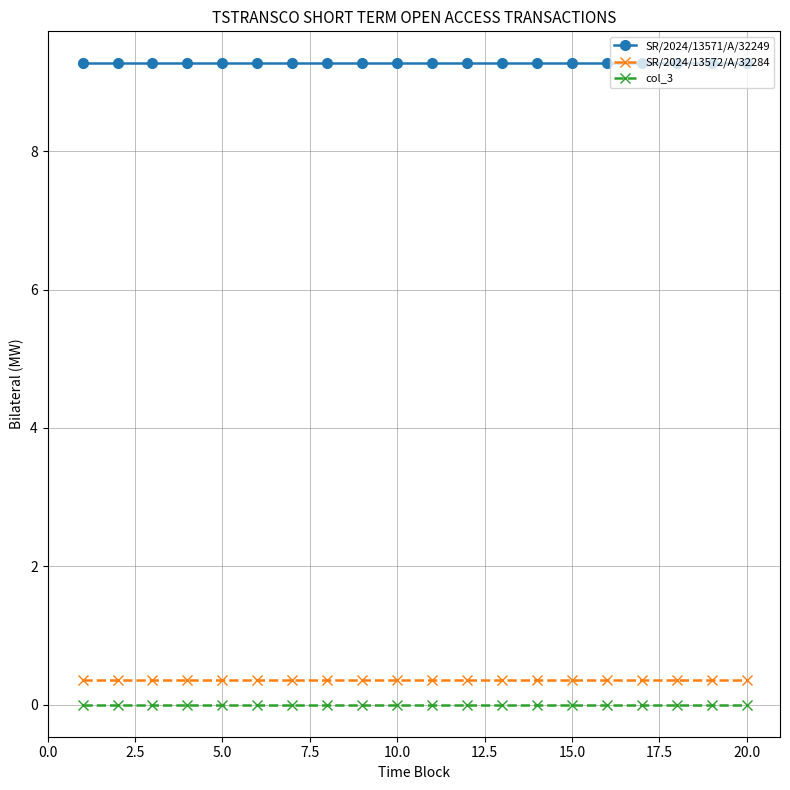

What is the value of the SR/2024/13572/A/32284 point at the 16th from the left?

0.4